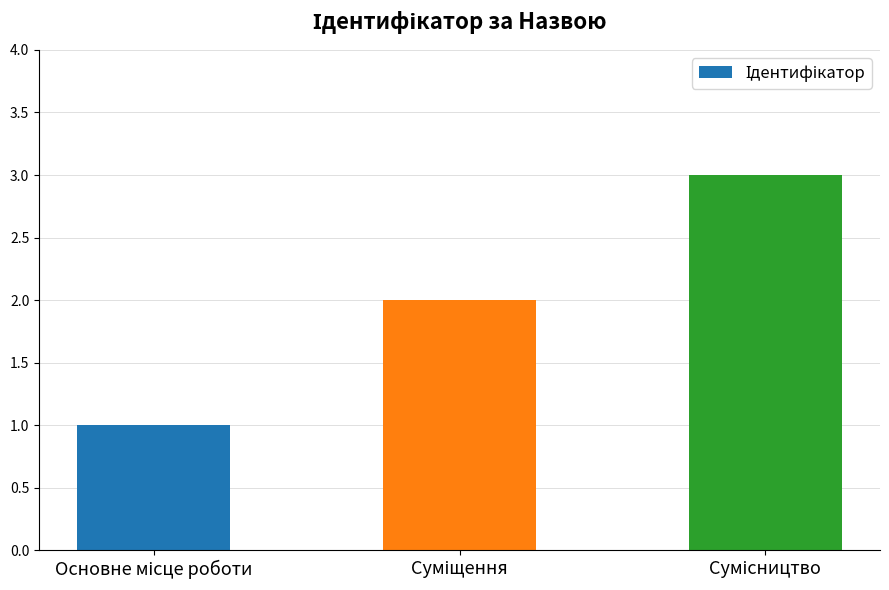

What is the sum of all values?

6